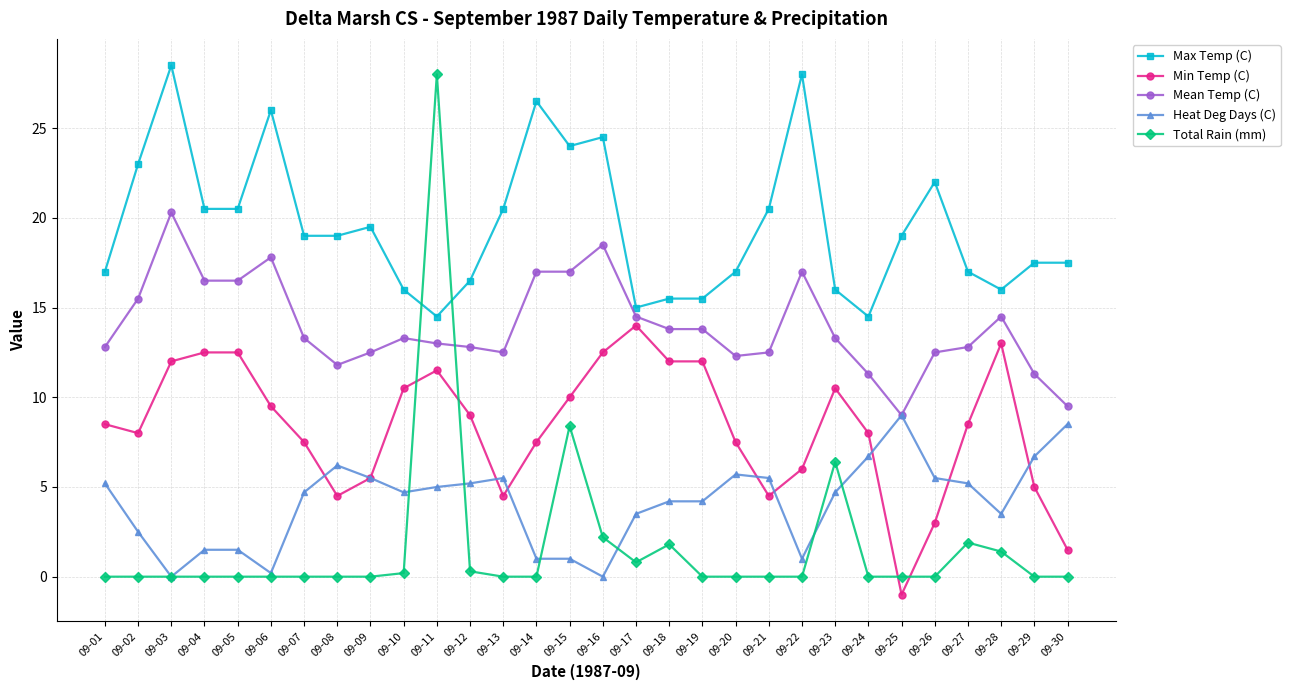

Is it true that Min Temp (C) equals 12.5 at 09-16?

True